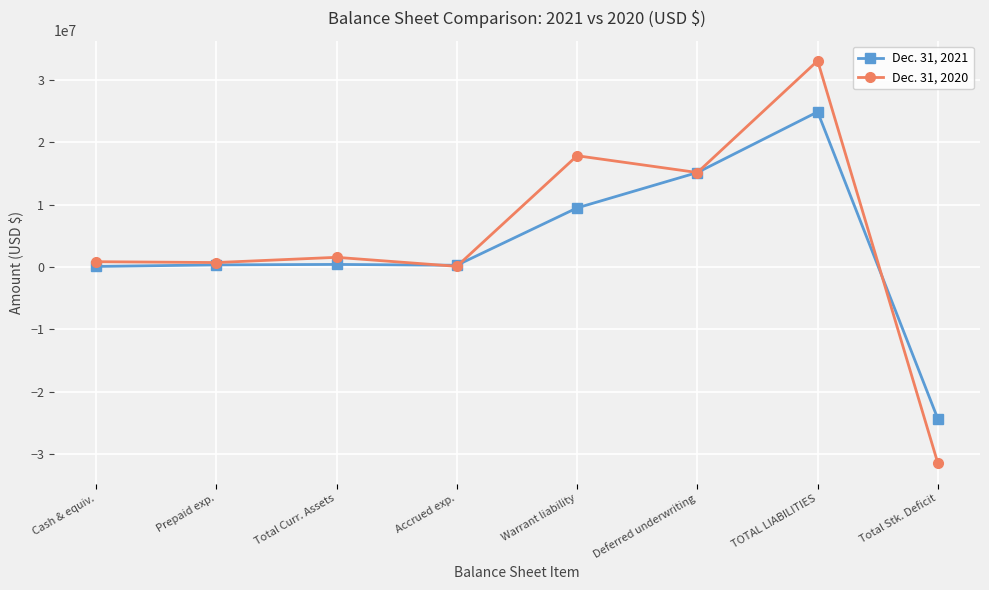

Rank the series by their maximum value, from lowest to highest.

Dec. 31, 2021, Dec. 31, 2020